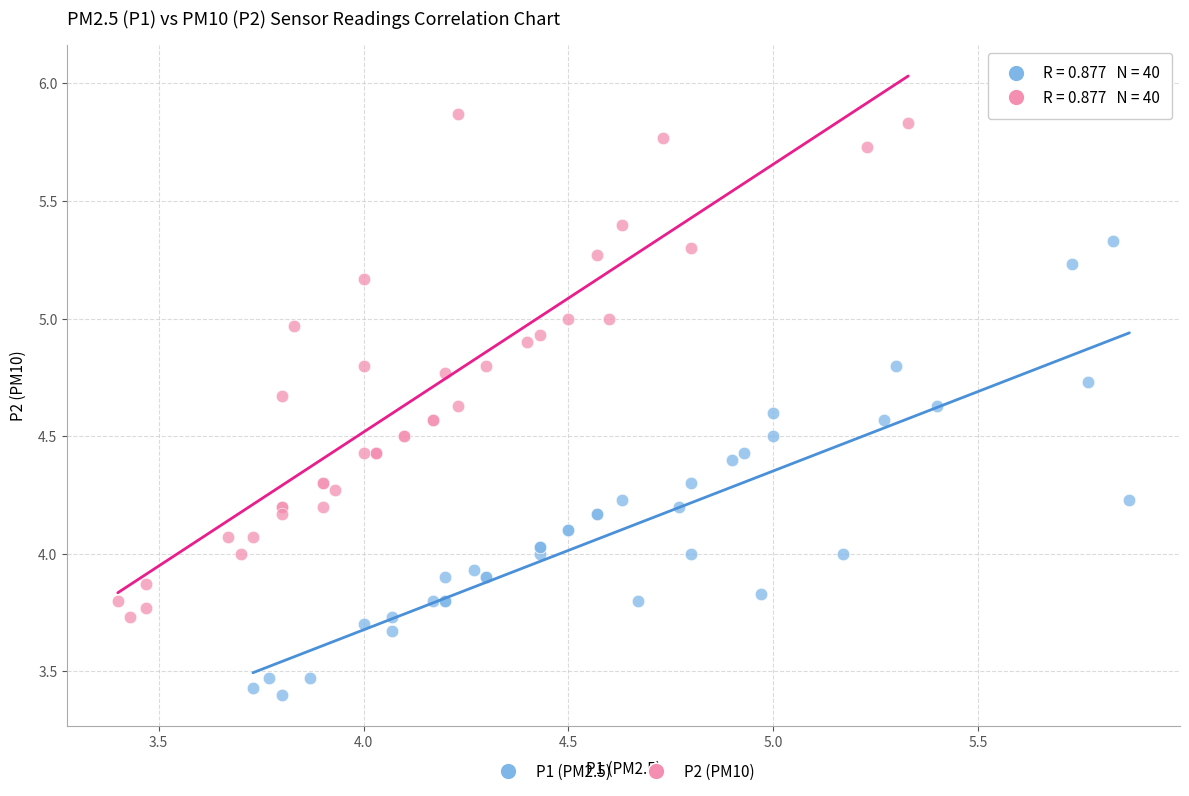

Which series contains the highest Y value?

P2 (PM10)